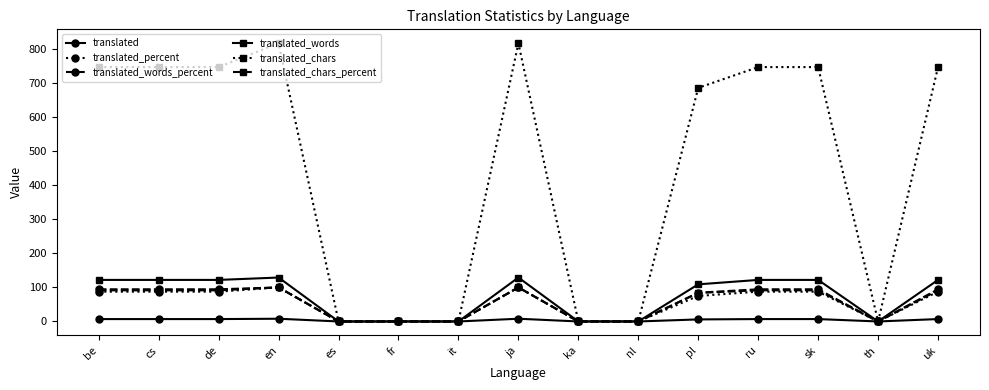

At how many categories does at least one series exceed 633?

9